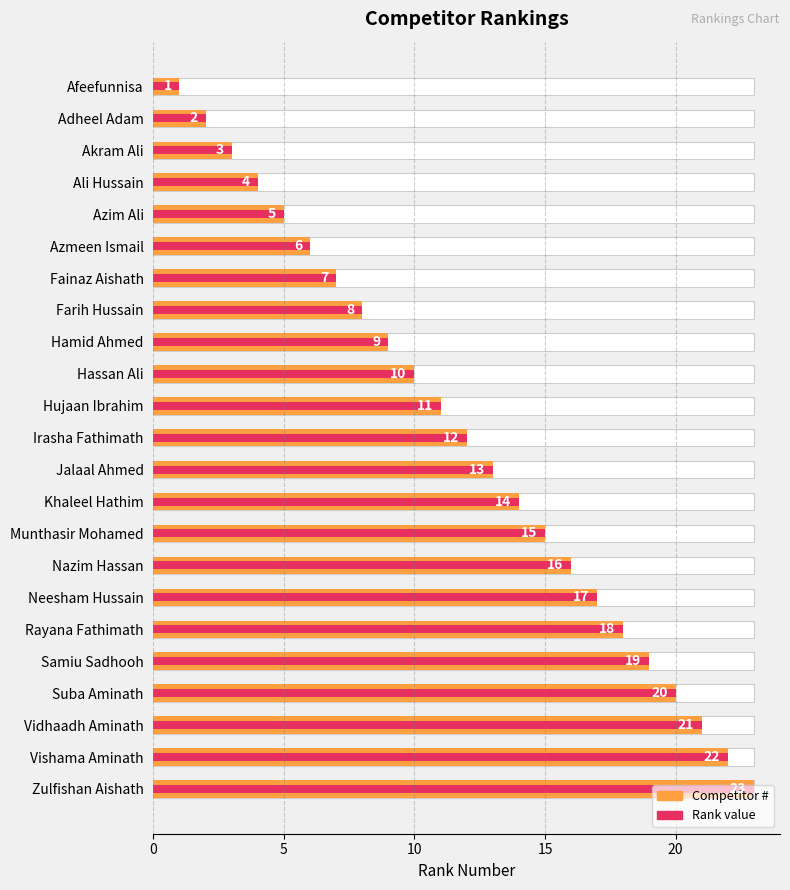

The Rank value series shows 3 at Azmeen Ismail. True or false?

False